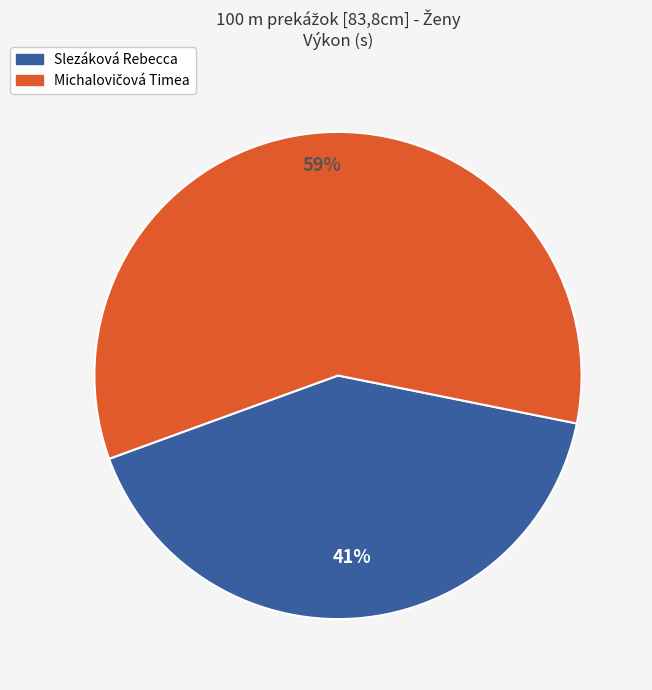

The Slezáková Rebecca slice represents 41% of the pie. True or false?

True